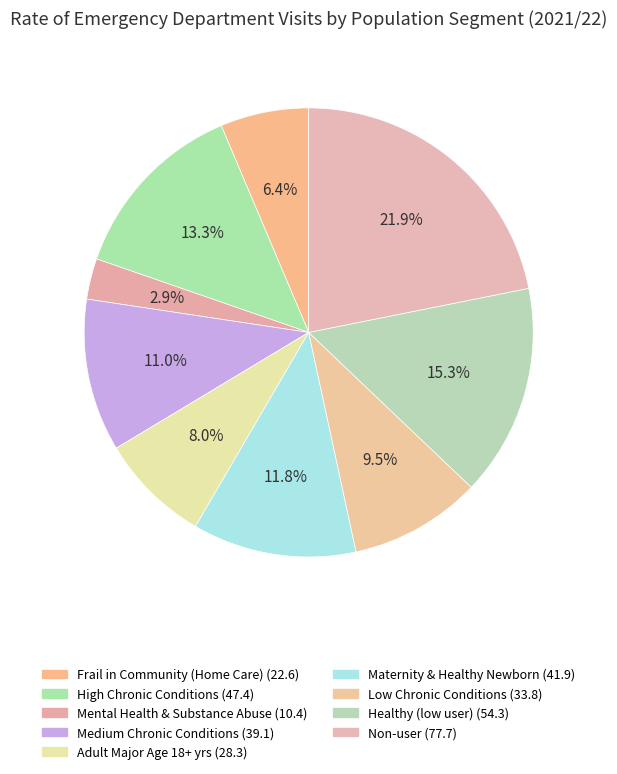

Which category has the biggest portion of the pie?

Non-user